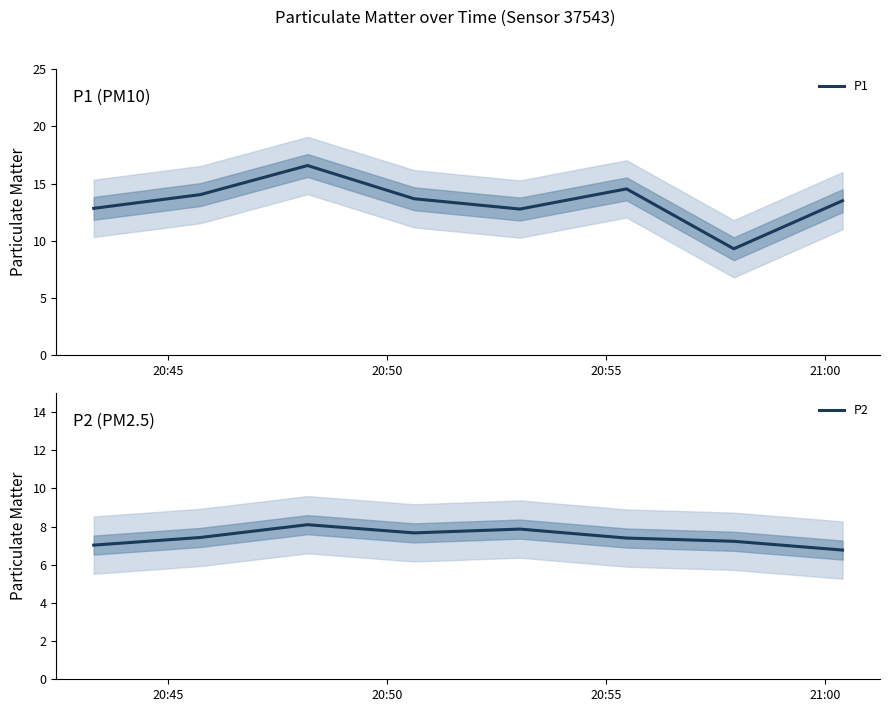

What is the difference between the second highest and minimum values in the P2 series?

1.1